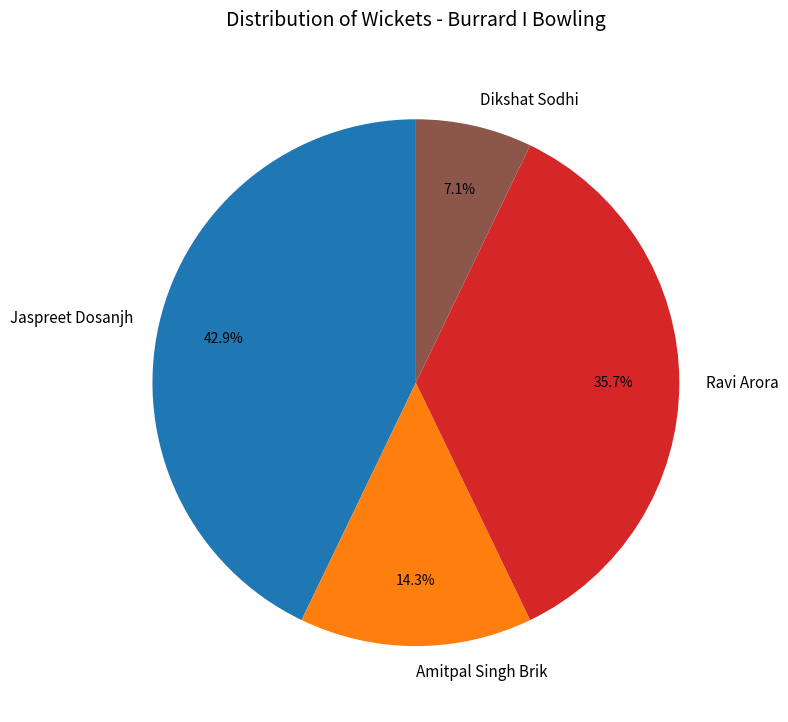

The Amitpal Singh Brik slice represents 14% of the pie. True or false?

True